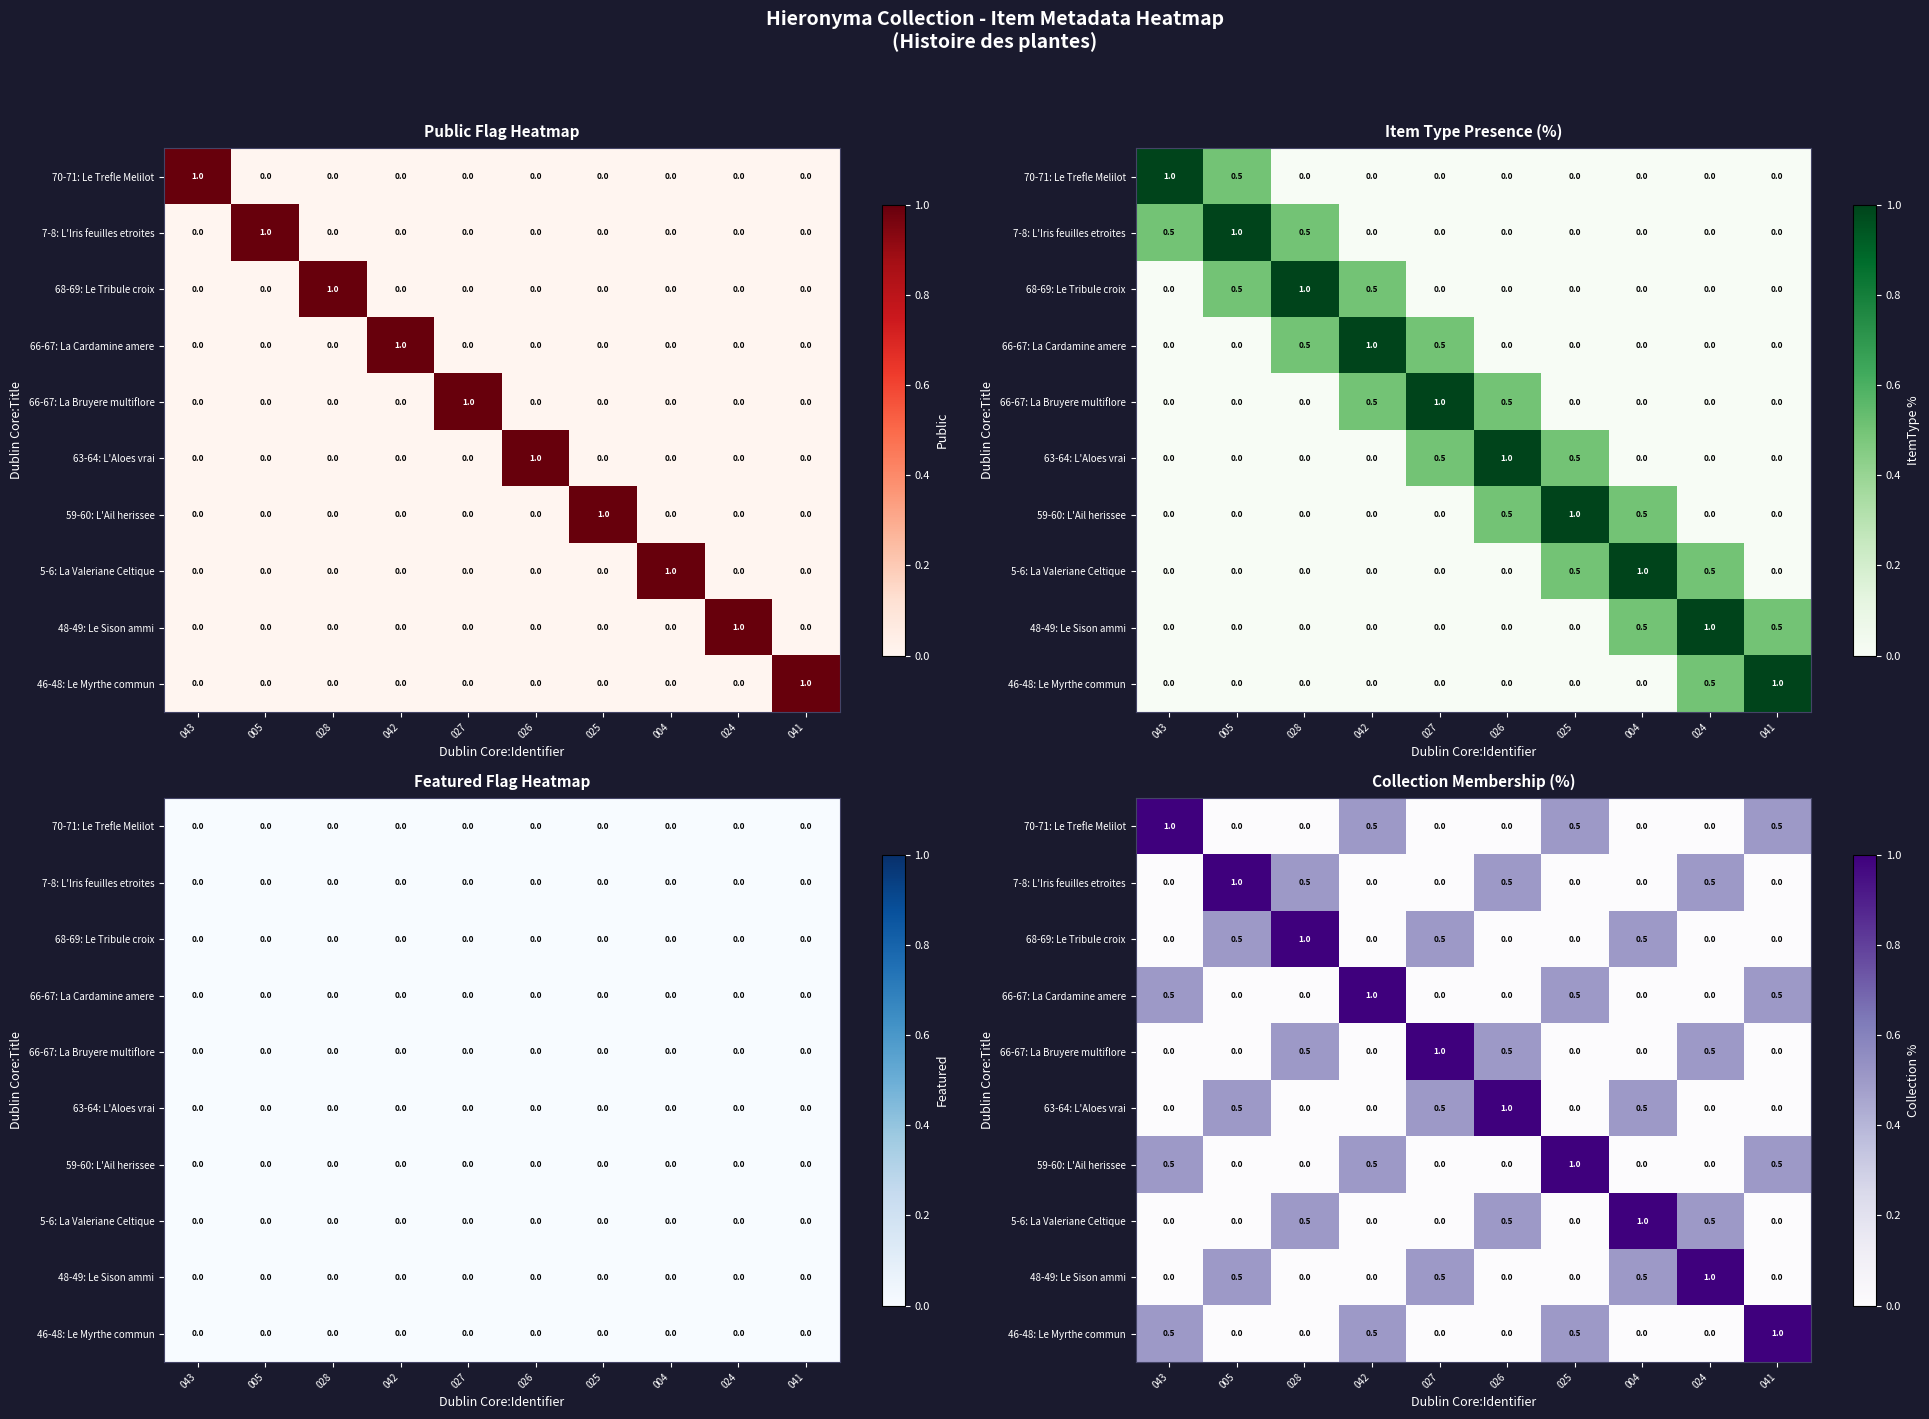

The value of 70-71: Le Trefle Melilot at 024 is 0.0. True or false?

True